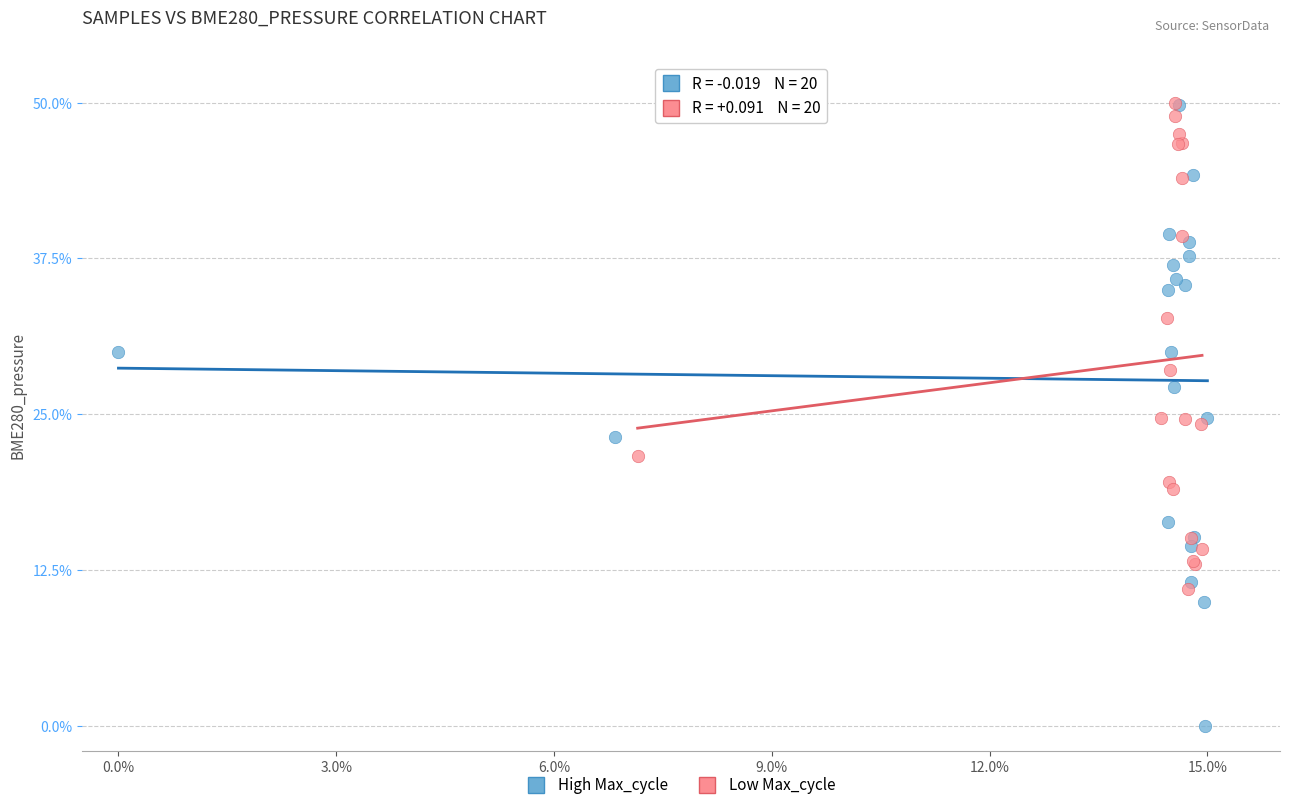

What are all the series names shown in the legend?

High Max_cycle, Low Max_cycle